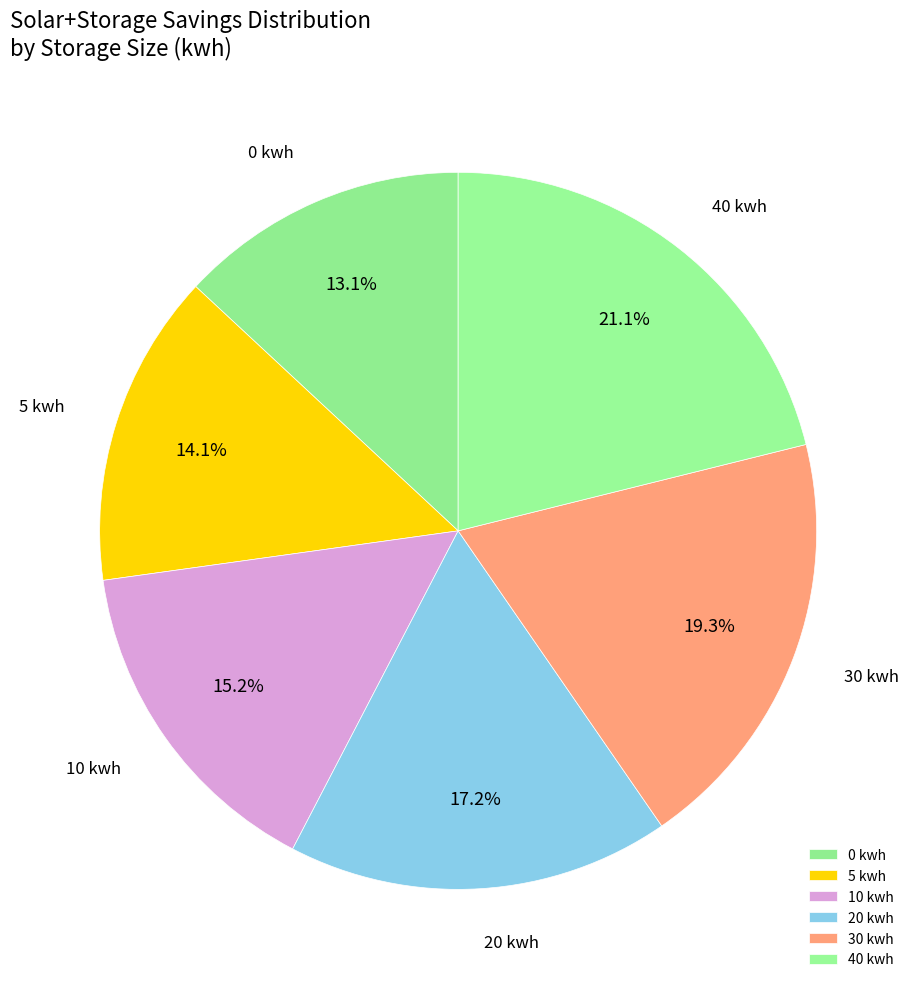

To the nearest percent, what is the combined percentage of 30 kwh and 20 kwh?

37%